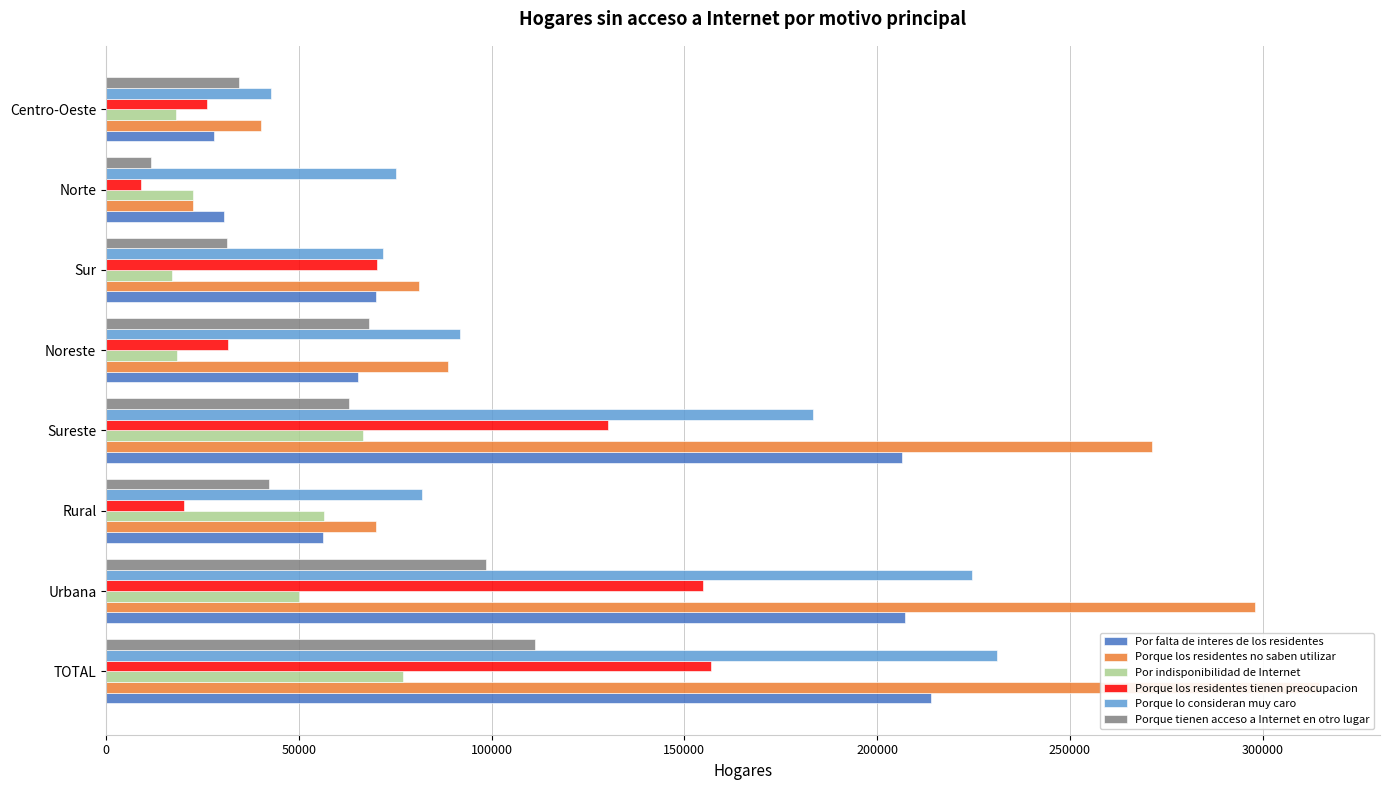

Is it true that Porque los residentes tienen preocupacion equals 29816 at Rural?

False